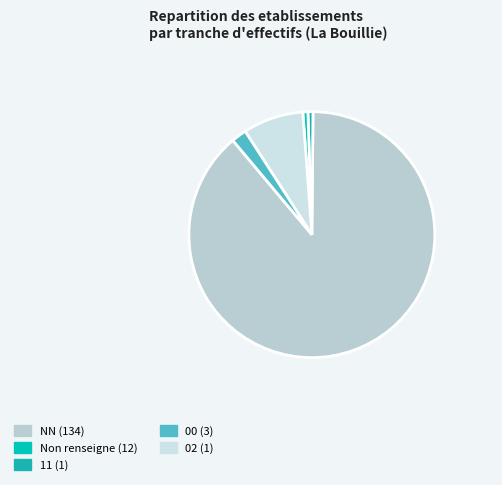

How many segments does this pie chart have?

5